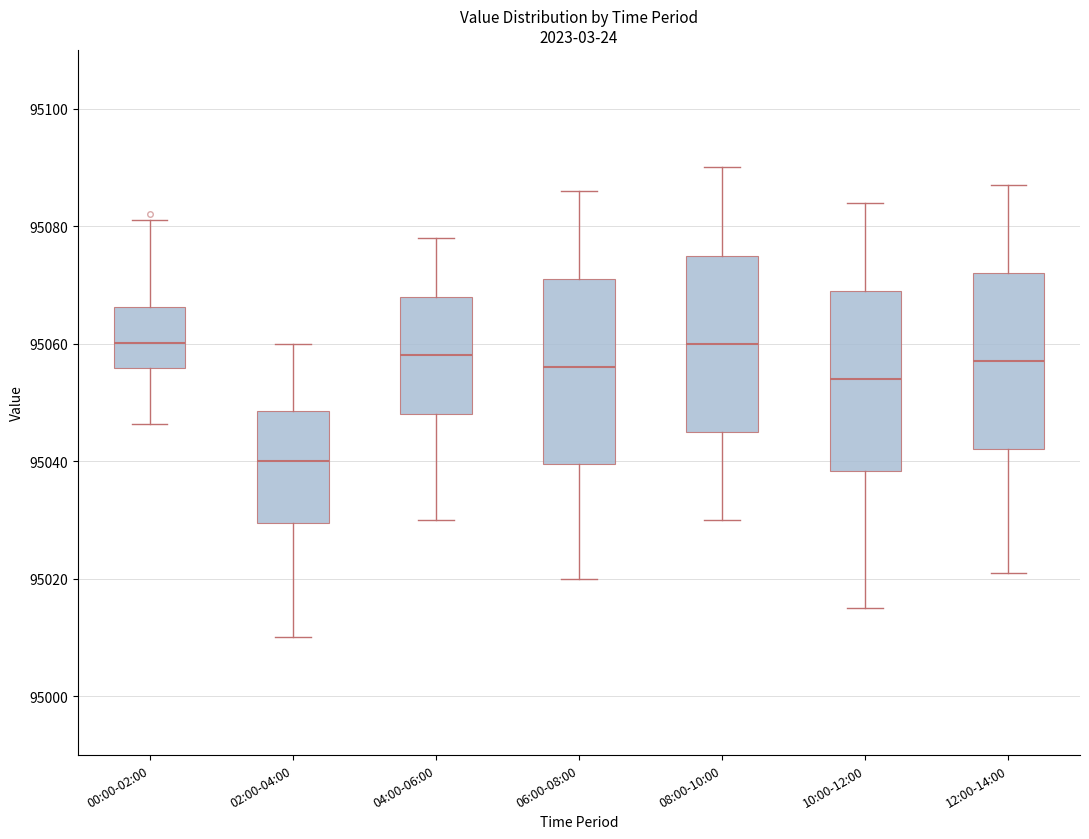

Reading left to right, transcribe this box plot: for each box, give where its median line is, the range the box spans, and where its two whiskers end, as read against the y-axis. The values are not printed on the chart, so give them approximately, as read against the axis.

00:00-02:00: median 95060, box 95056 to 95066, whiskers 95046 to 95082
02:00-04:00: median 95040, box 95030 to 95048, whiskers 95010 to 95060
04:00-06:00: median 95058, box 95048 to 95068, whiskers 95030 to 95078
06:00-08:00: median 95056, box 95040 to 95072, whiskers 95020 to 95086
08:00-10:00: median 95060, box 95046 to 95076, whiskers 95030 to 95090
10:00-12:00: median 95054, box 95038 to 95070, whiskers 95016 to 95084
12:00-14:00: median 95058, box 95042 to 95072, whiskers 95022 to 95088